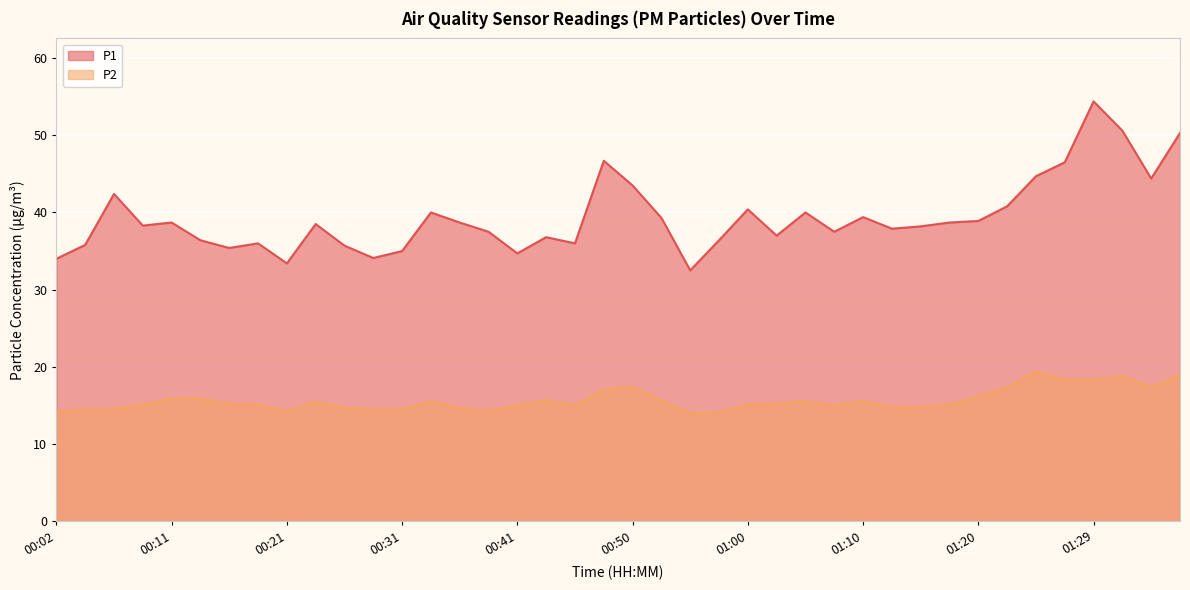

What is the total value across all series at 01:37?

69.2